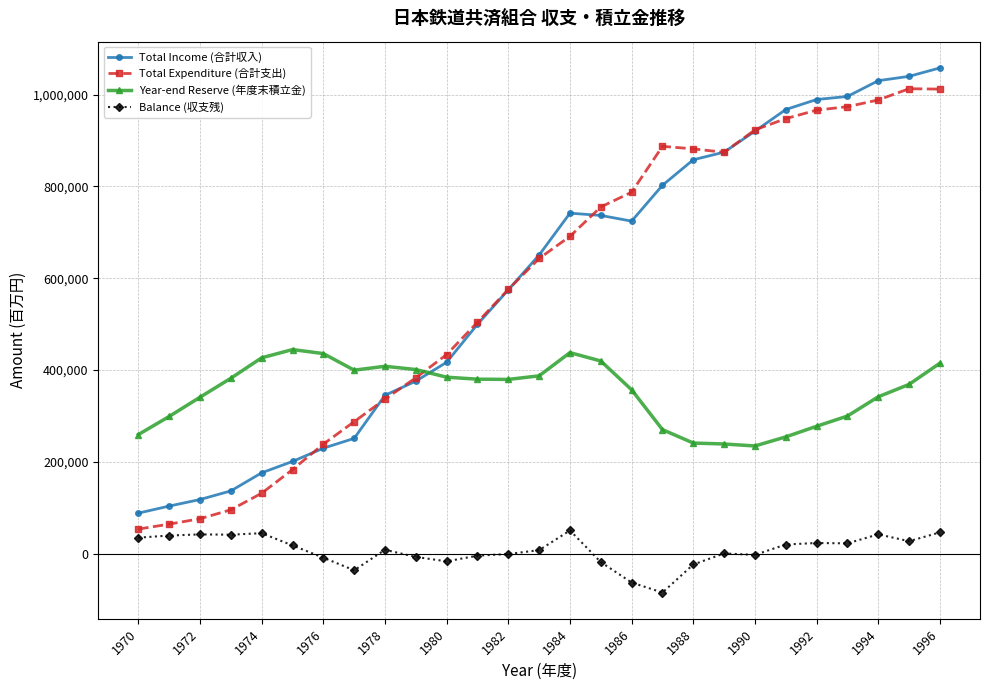

What is the sum of all Total Income (合計収入) values?

15904340